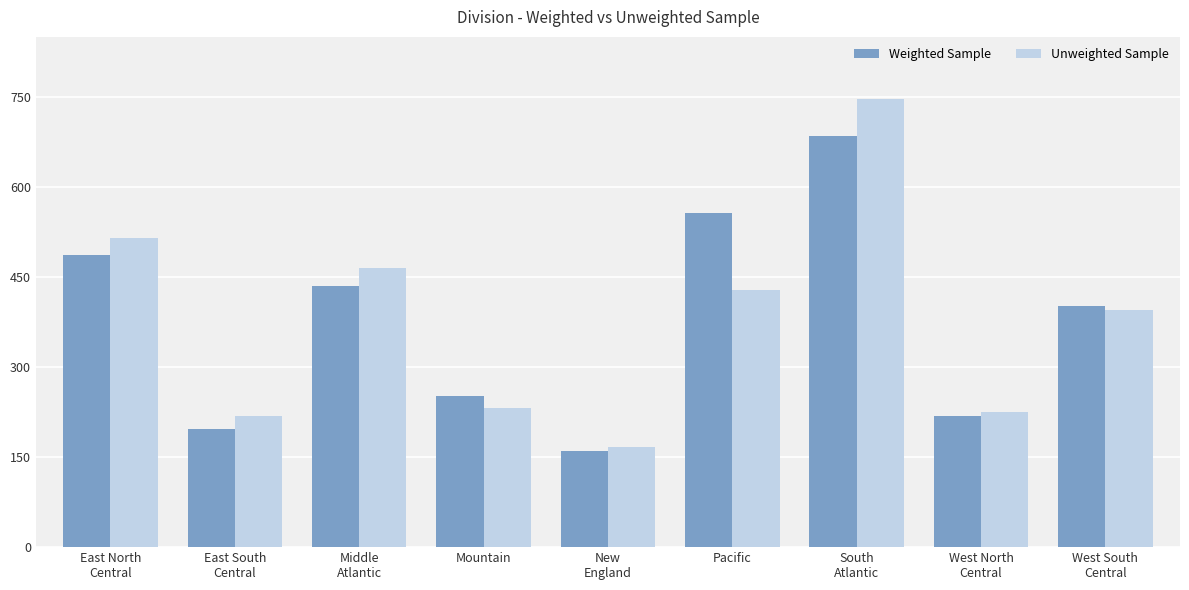

Reading left to right, list all the values displayed in this chart.

Weighted Sample: East North
Central=487	East South
Central=197	Middle
Atlantic=435	Mountain=251	New
England=160	Pacific=556	South
Atlantic=685	West North
Central=219	West South
Central=401
Unweighted Sample: East North
Central=515	East South
Central=218	Middle
Atlantic=465	Mountain=232	New
England=167	Pacific=428	South
Atlantic=746	West North
Central=225	West South
Central=395